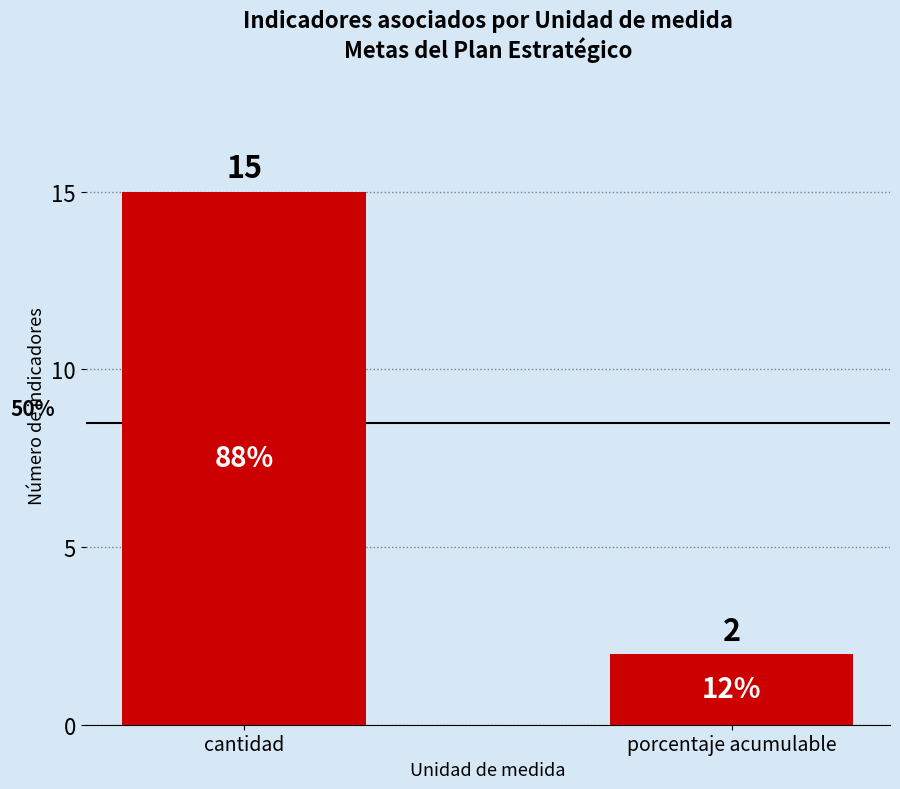

Reading right to left, list all the values displayed in this chart.

2	15